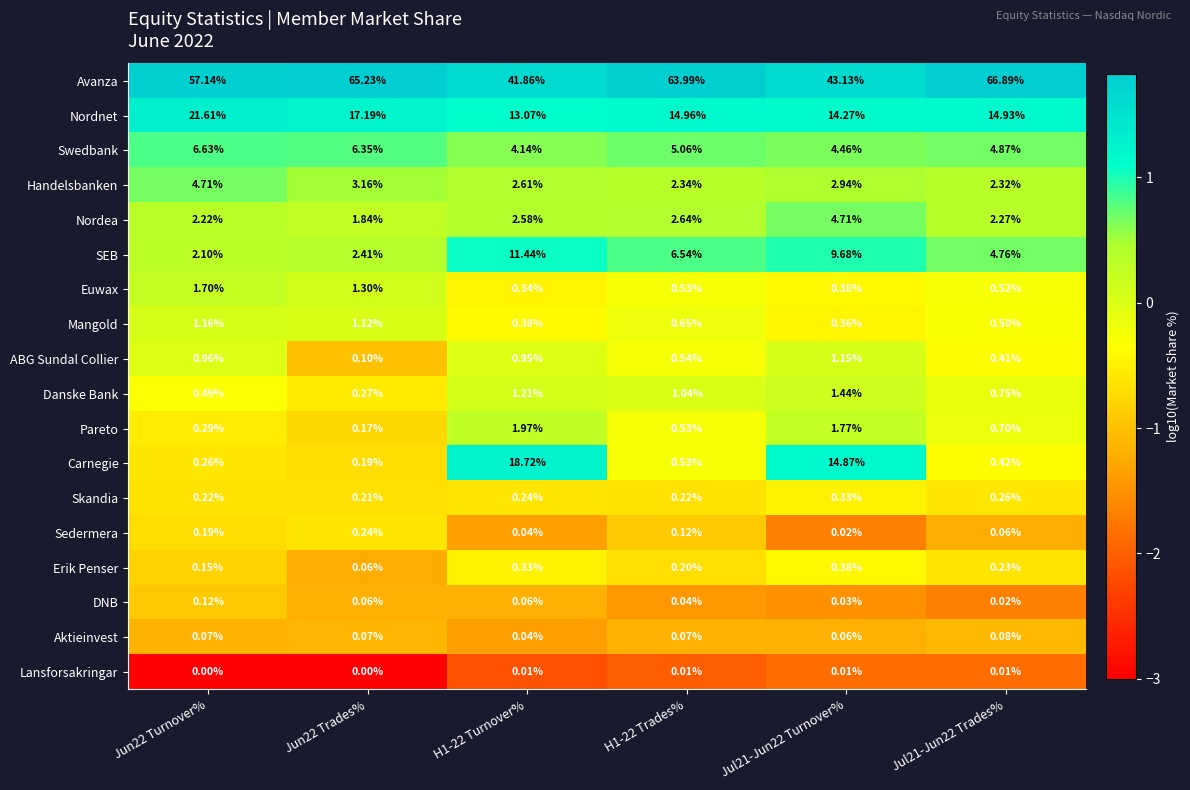

Count the number of categories in the chart.

6